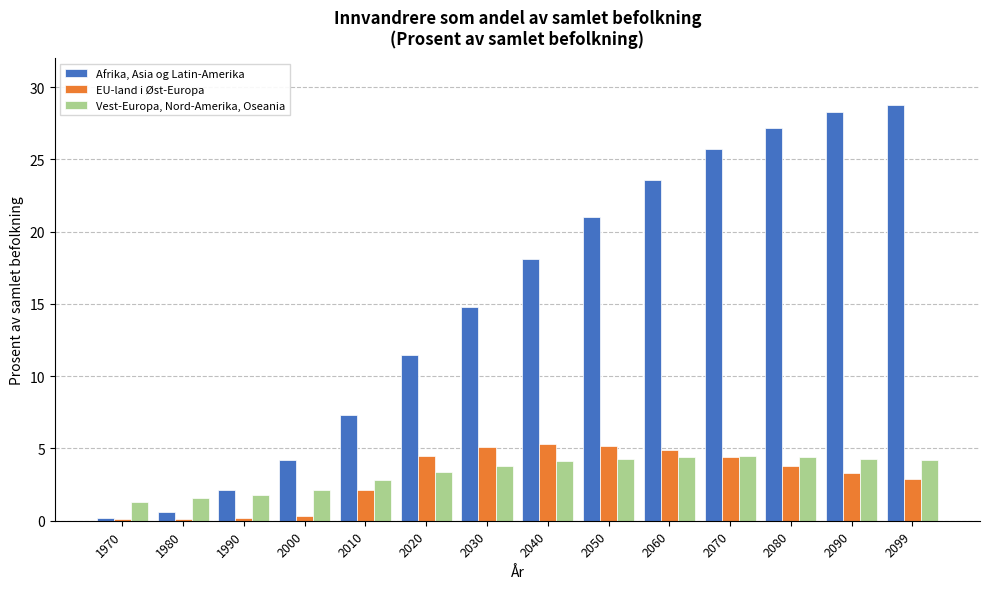

List the series in order of their peak value, lowest first.

Vest-Europa, Nord-Amerika, Oseania, EU-land i Øst-Europa, Afrika, Asia og Latin-Amerika